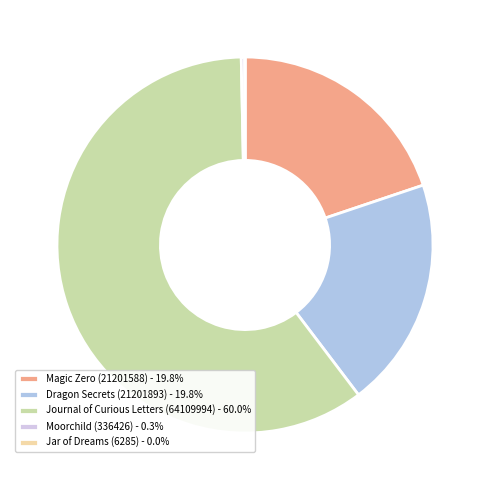

To the nearest percent, what is the difference between the largest and smallest slice percentages?

60%